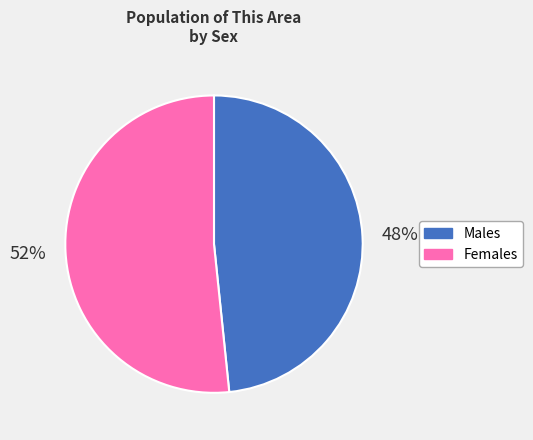

Does any single category account for the majority?

Yes